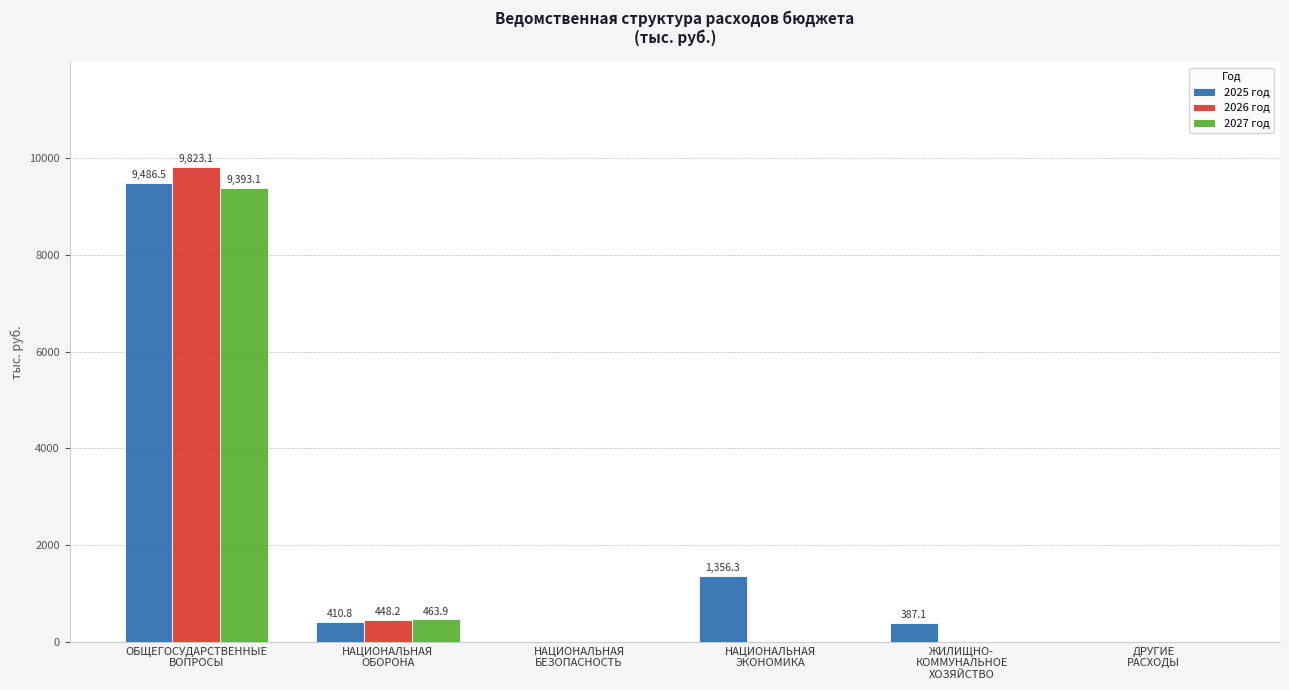

Which category has the highest value in the 2026 год series?

ОБЩЕГОСУДАРСТВЕННЫЕ
ВОПРОСЫ